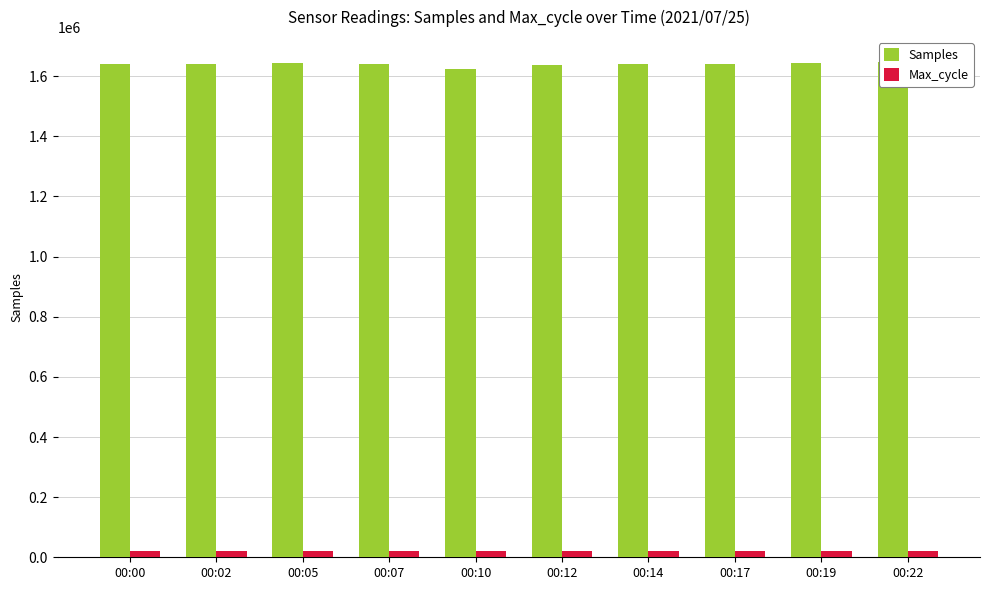

What is the sum of the Samples values at 00:12 and 00:07?

3279633